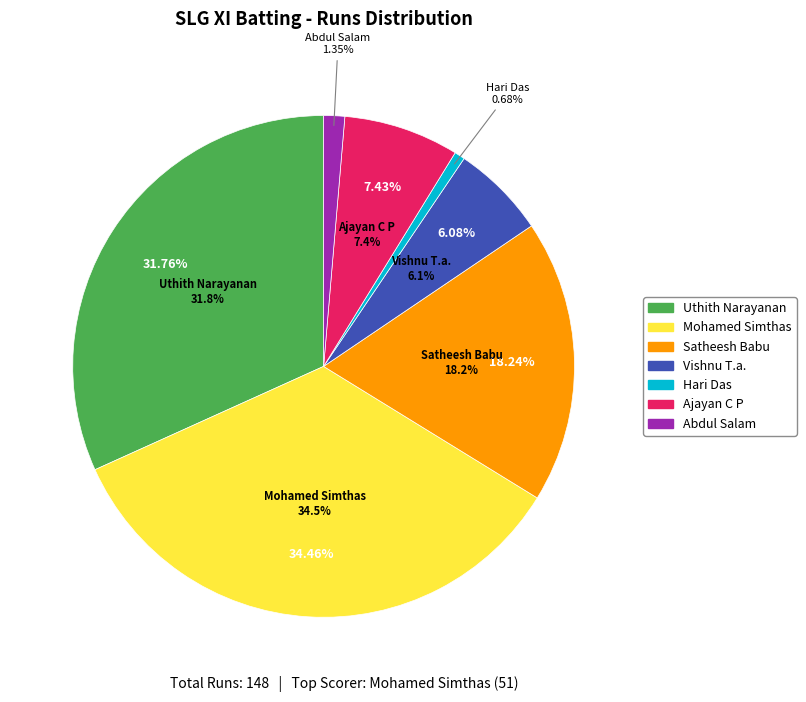

Does Abdul Salam account for over 50% of the chart?

No